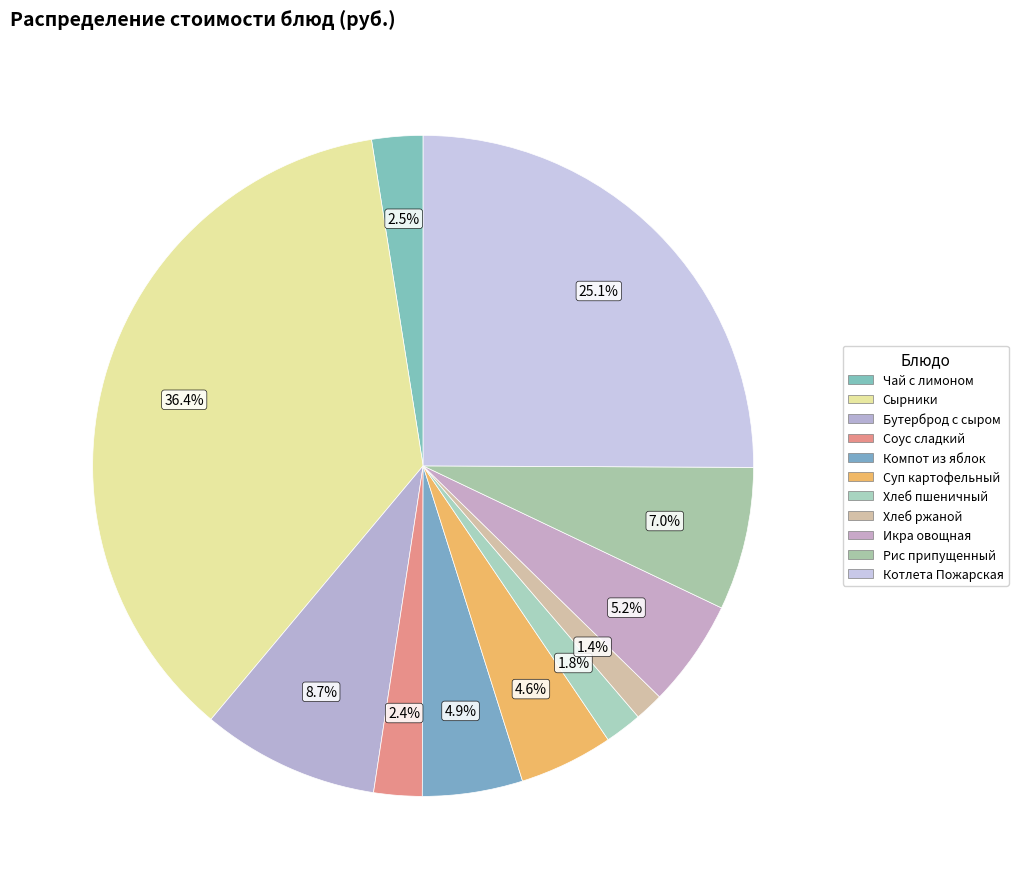

Count the number of slices in the pie.

11